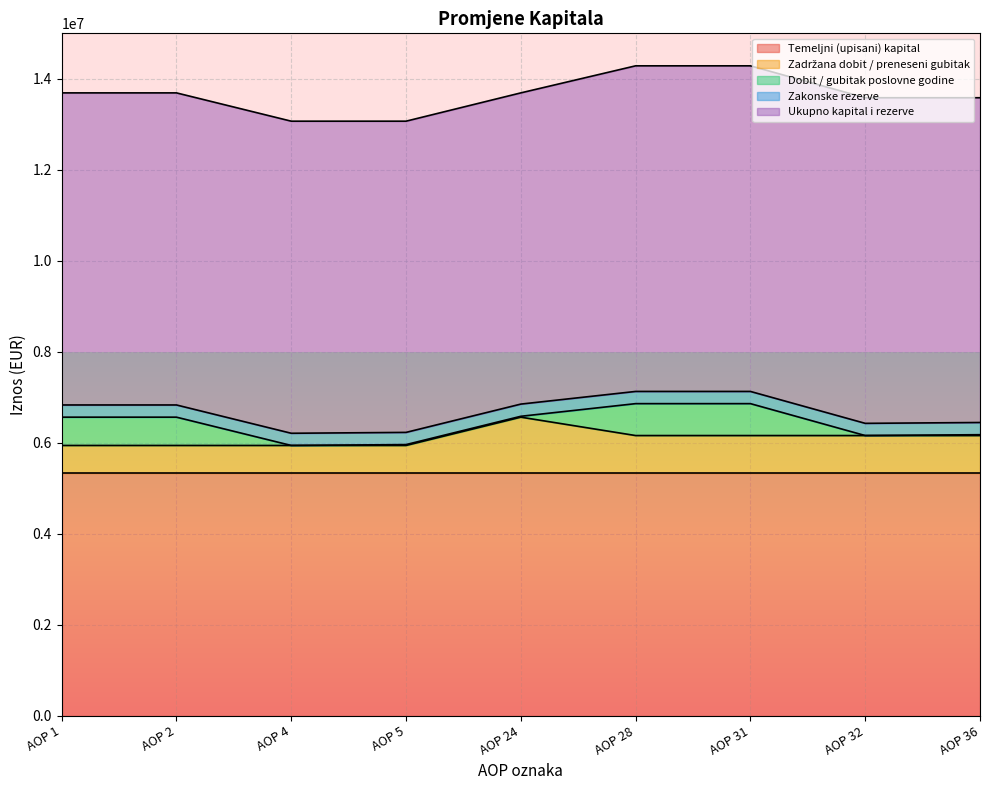

Count the number of data series in this chart.

5